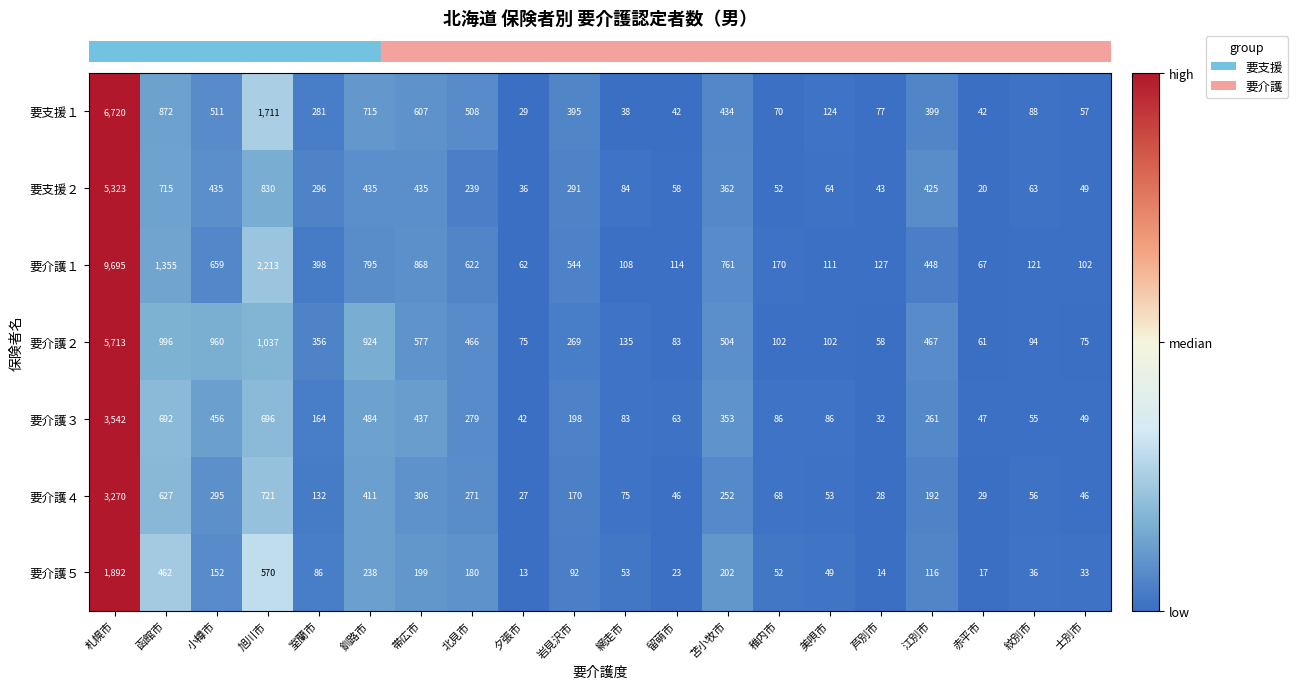

What is the sum of all 要介護２ values?

13054